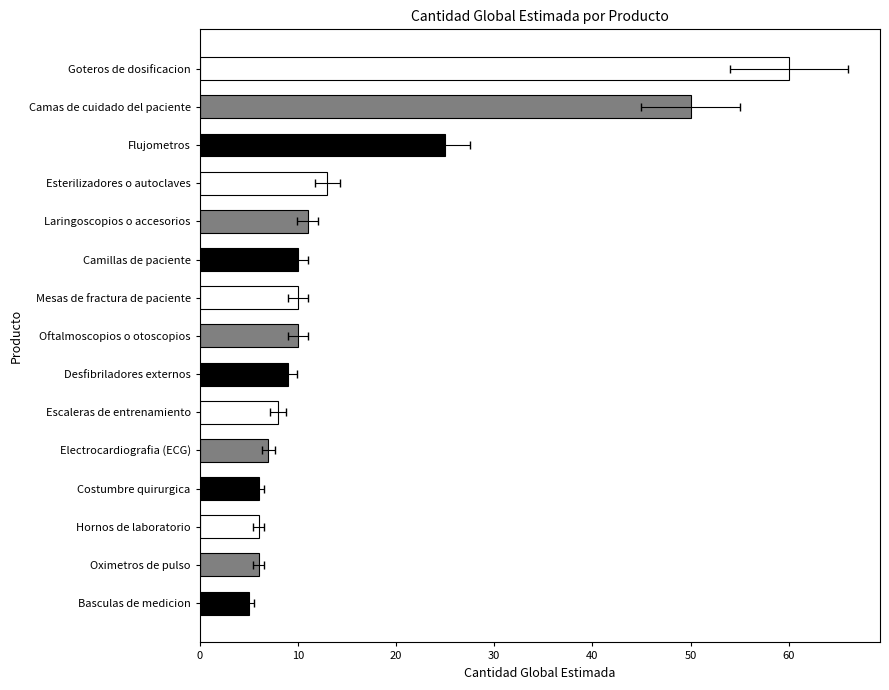

What is the difference between the maximum and minimum values?

55